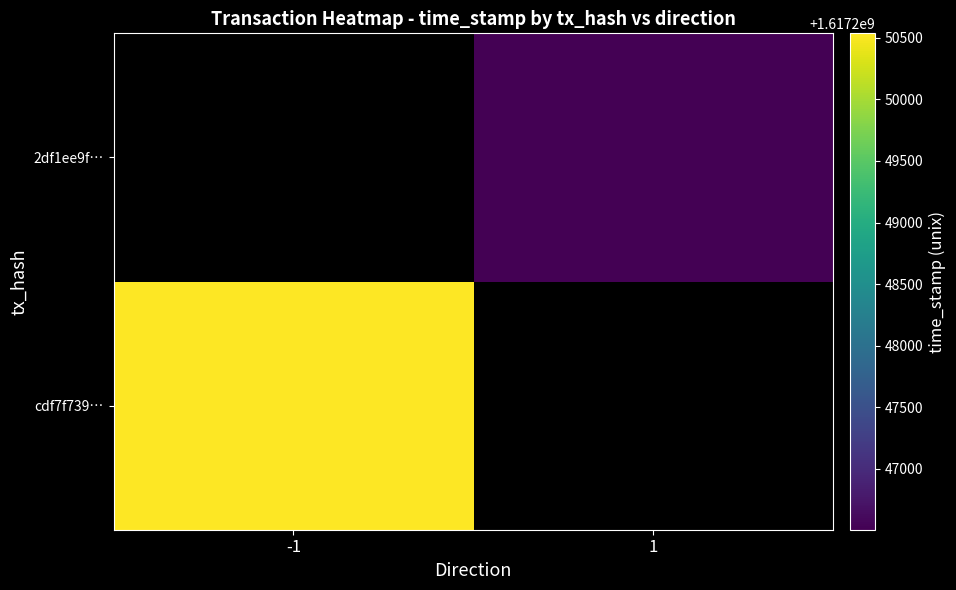

Rank the series by their average value, from lowest to highest.

cdf7f739…, 2df1ee9f…